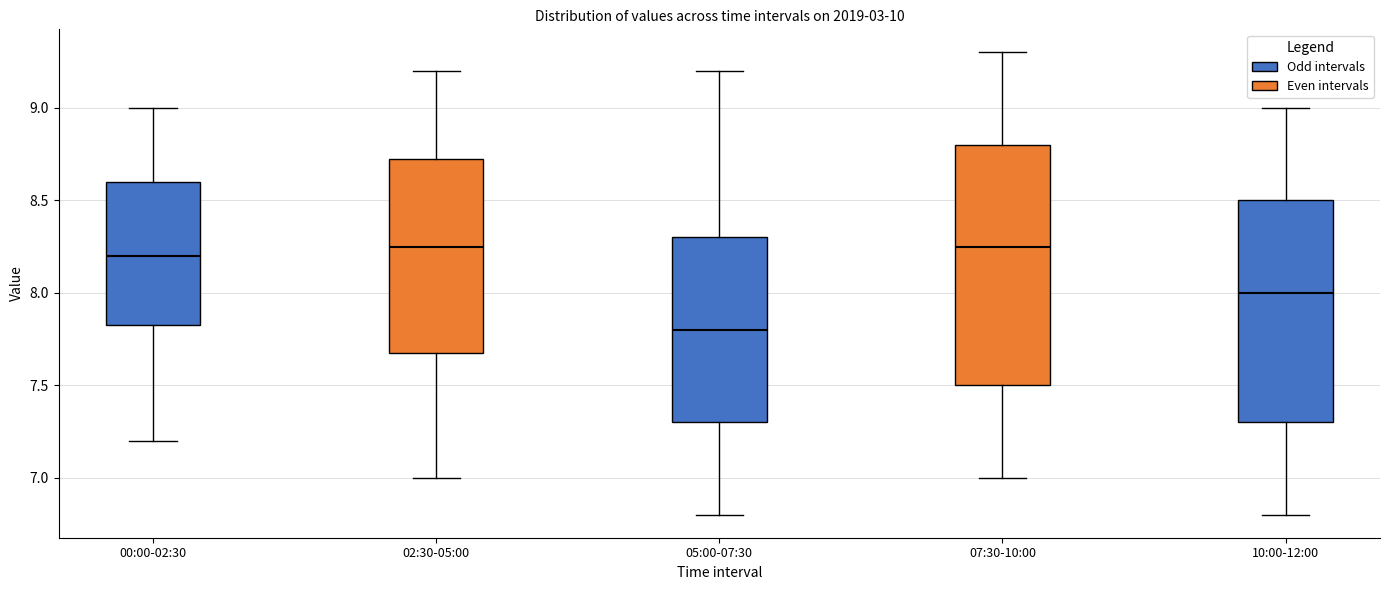

Where is the lower edge of the box for 00:00-02:30 on the y-axis? The values are not printed on the chart, so give them approximately, as read against the axis.

7.85